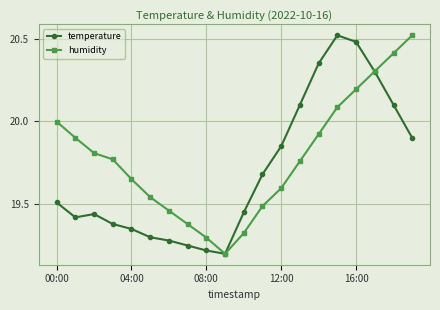

In humidity, how many points are lower than both neighbors (excluding endpoints)?

1